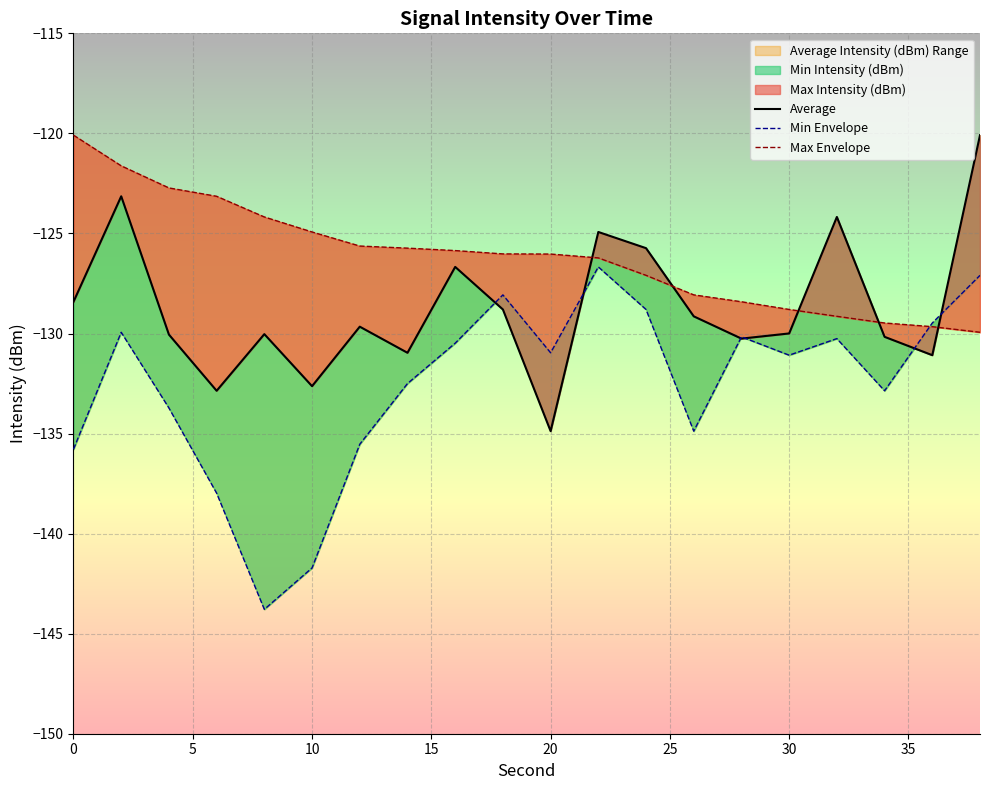

Which series ends up on top after the final intersection of Max Envelope and Average?

Average